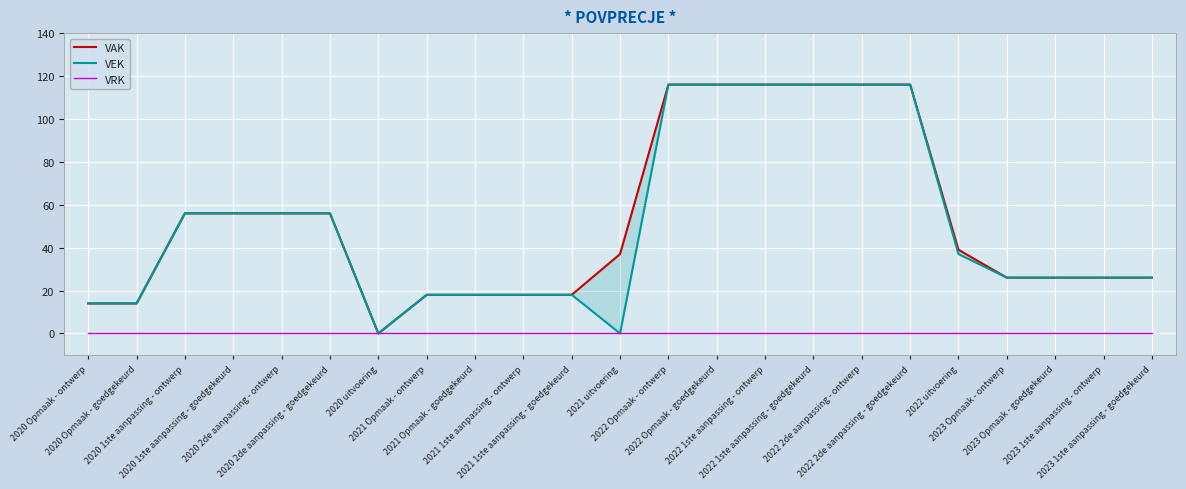

Which has a higher value, 2022 Opmaak - goedgekeurd or 2022 Opmaak - ontwerp?

2022 Opmaak - goedgekeurd